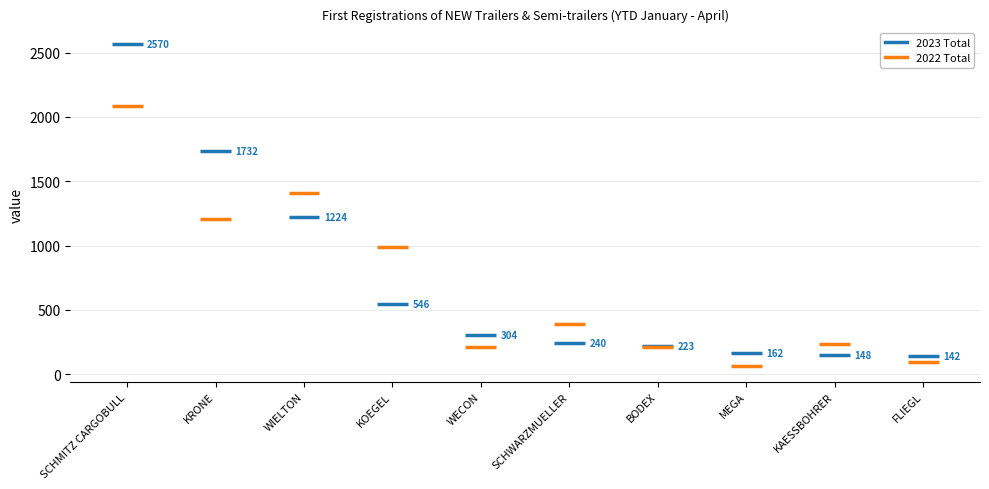

At how many categories does at least one series exceed 150?

9